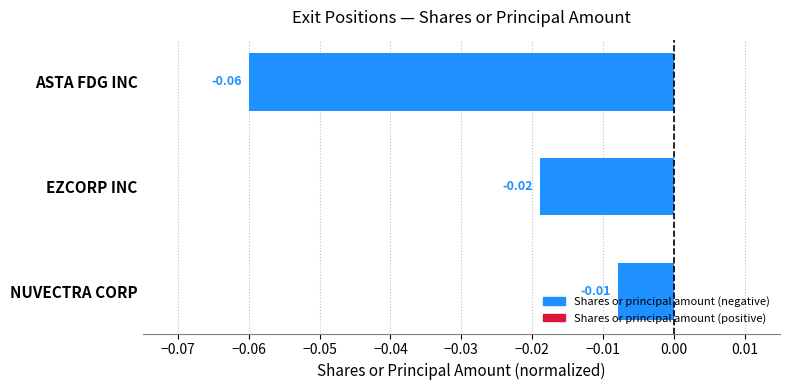

Which label corresponds to the smallest value in the chart?

ASTA FDG INC